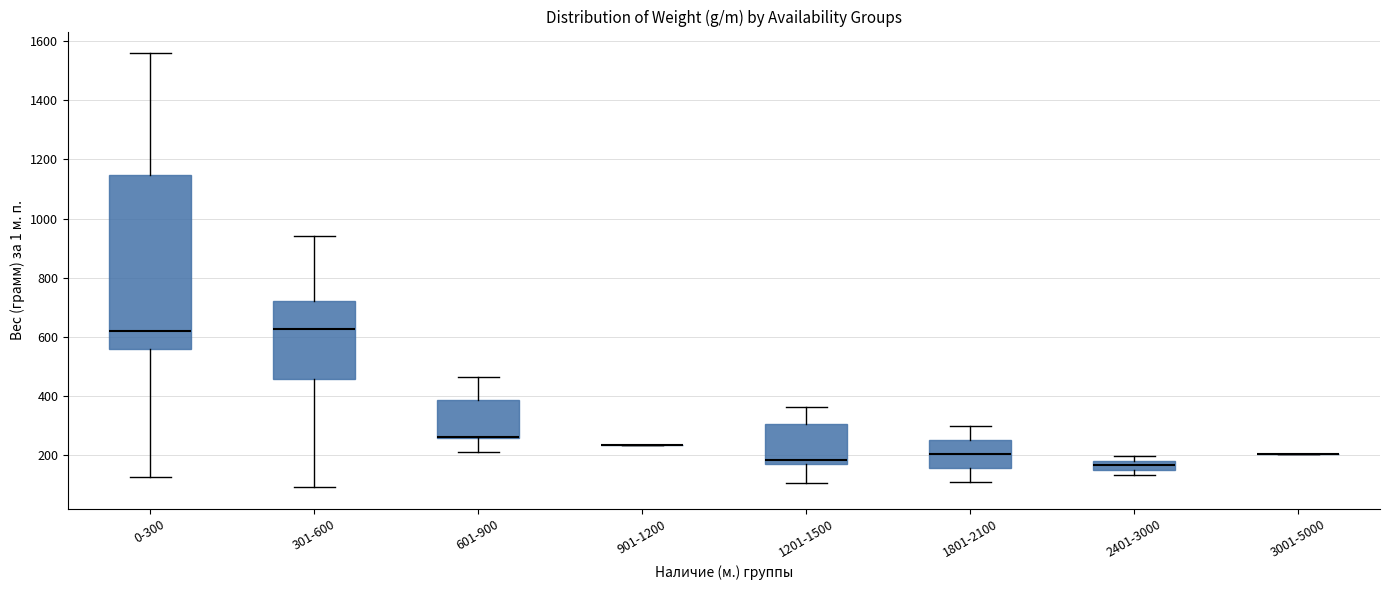

Reading left to right, transcribe this box plot: for each box, give where its median line is, the range the box spans, and where its two whiskers end, as read against the y-axis. The values are not printed on the chart, so give them approximately, as read against the axis.

0-300: median 620, box 560 to 1140, whiskers 120 to 1560
301-600: median 620, box 460 to 720, whiskers 100 to 940
601-900: median 260 (drawn on the box's lower edge), box 260 to 380, whiskers 220 to 460
901-1200: box collapsed to a line at 240, whiskers 240 to 240
1201-1500: median 180 (just above the box's lower edge), box 180 to 300, whiskers 100 to 360
1801-2100: median 200, box 160 to 260, whiskers 120 to 300
2401-3000: median 160 (inside the box), box 160 to 180, whiskers 140 to 200
3001-5000: box collapsed to a line at 200, whiskers 200 to 200